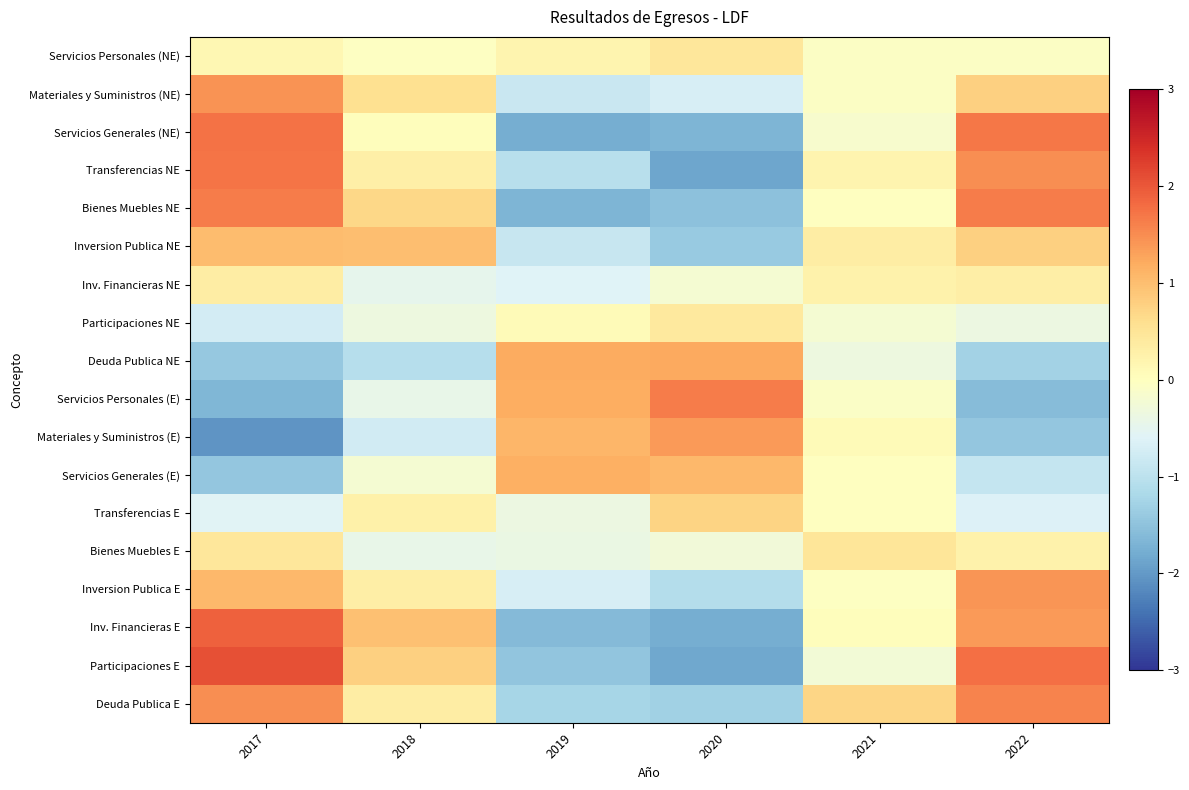

What is the difference between the highest and lowest values at 2022?

3.4